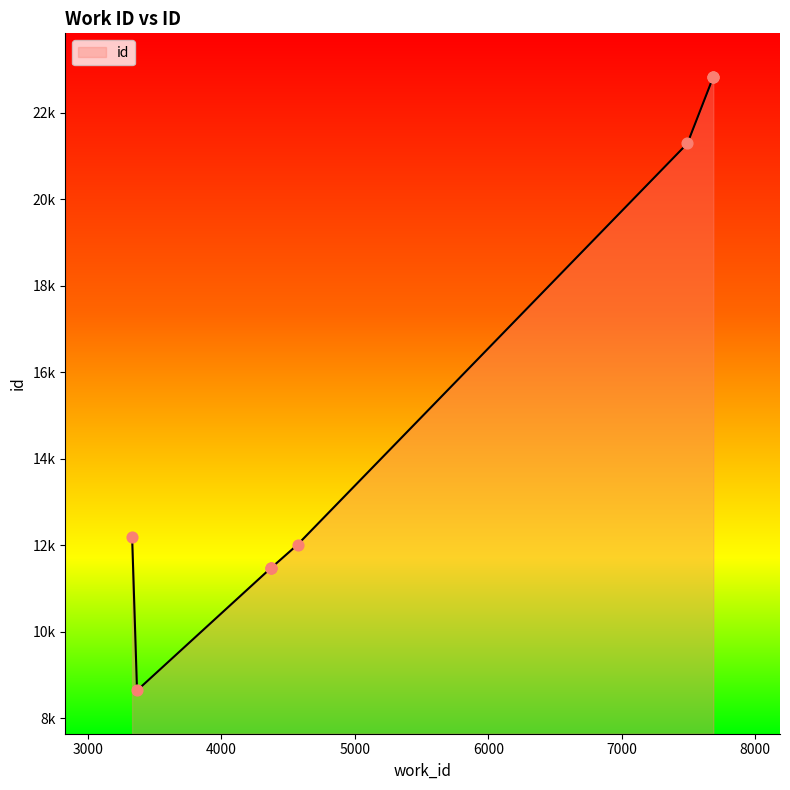

What is the change in value from 3330 to 7493?

+9088